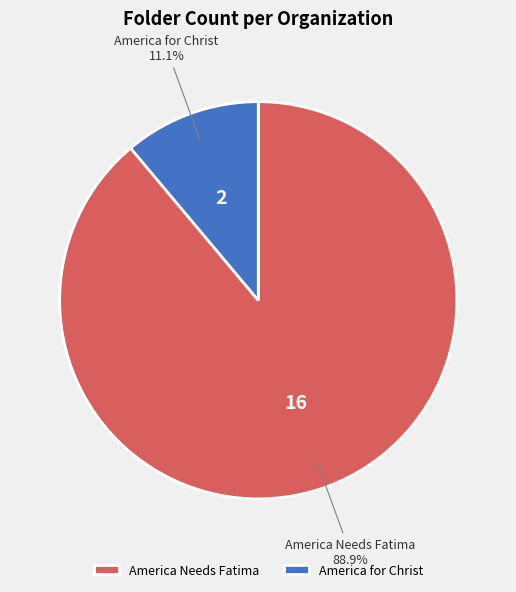

What is the ratio of the value at America Needs Fatima to the value at America for Christ?

8.0